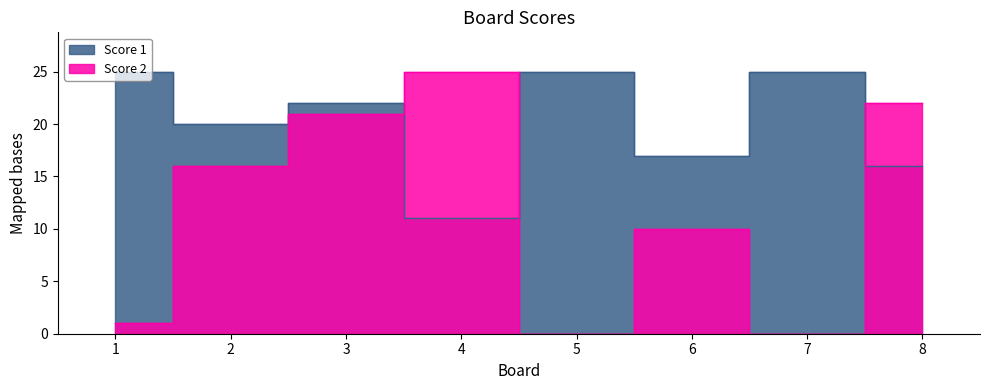

What is the sum of the Score 2 values at 4 and 1?

26